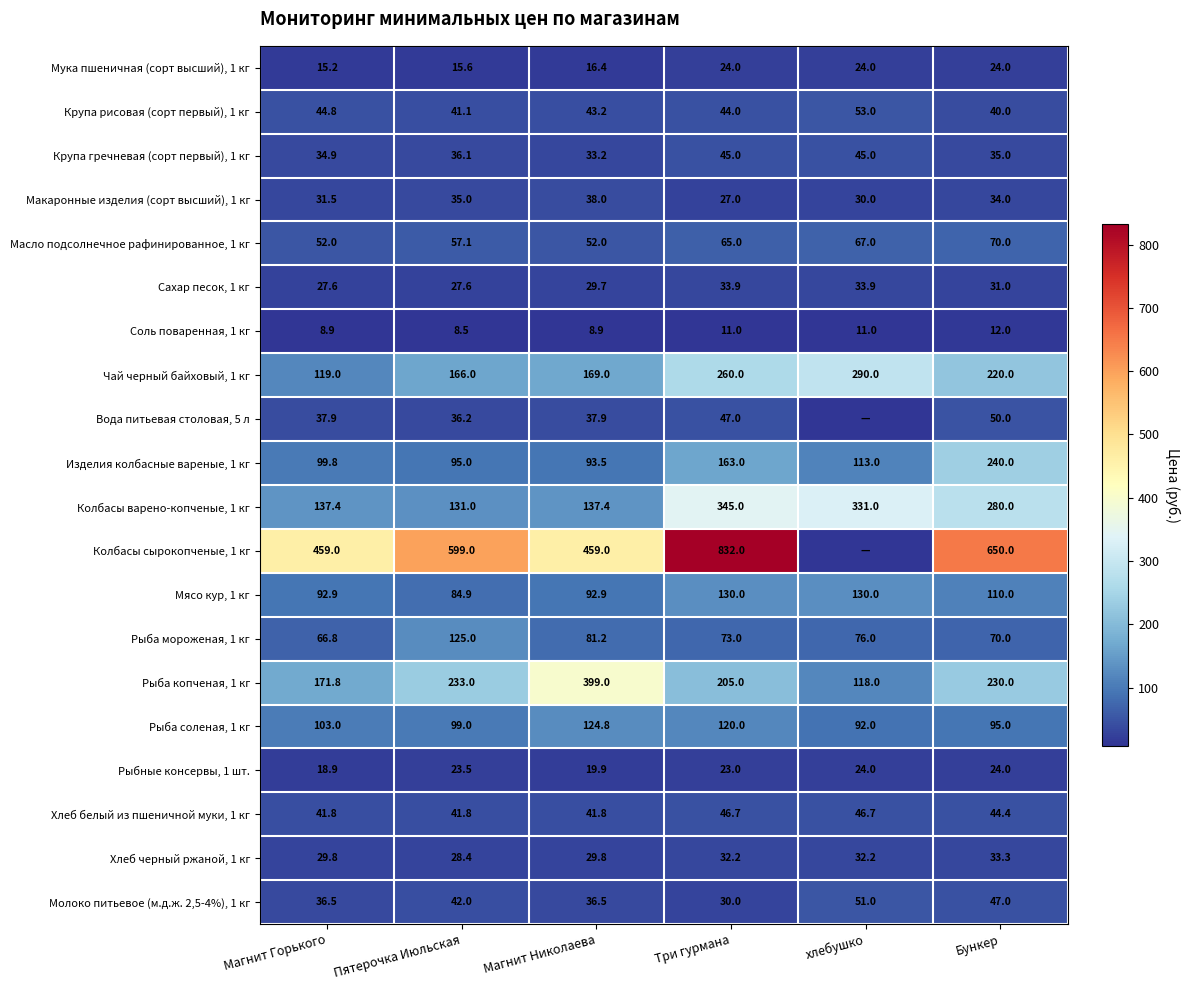

At which label does Чай черный байховый, 1 кг first exceed 220?

Три гурмана